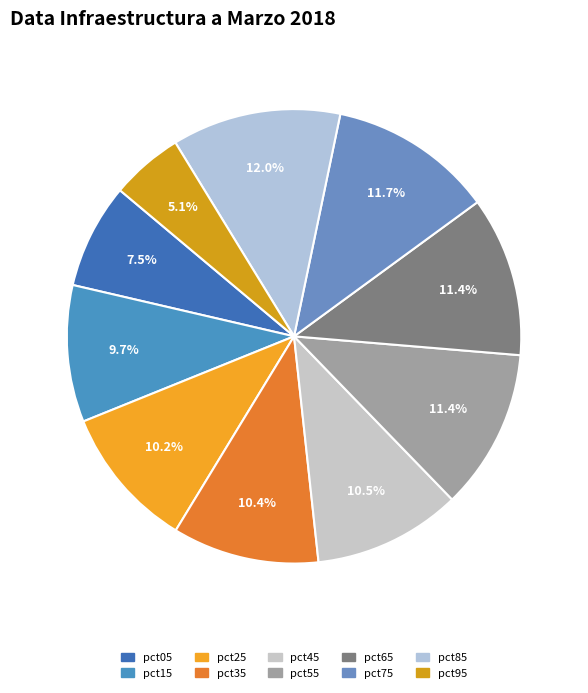

What percentage is the pct55 slice, to the nearest percent?

11%